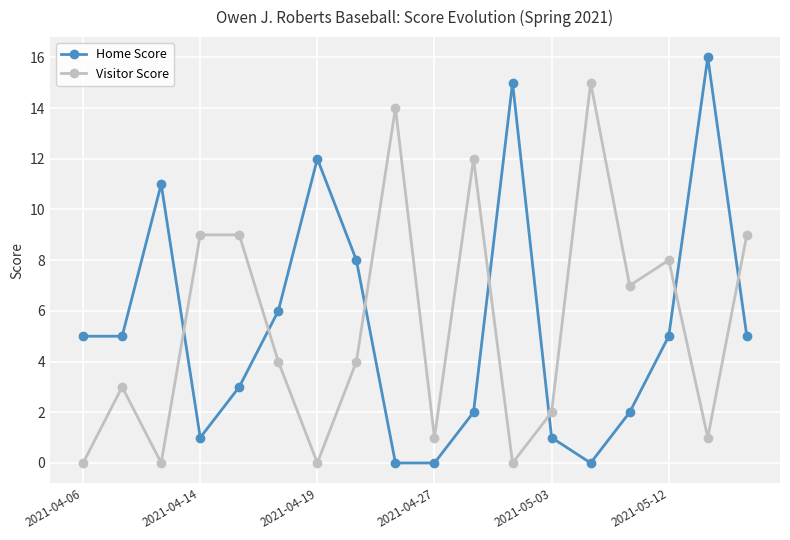

True or false: Visitor Score and Home Score cross at least once.

True